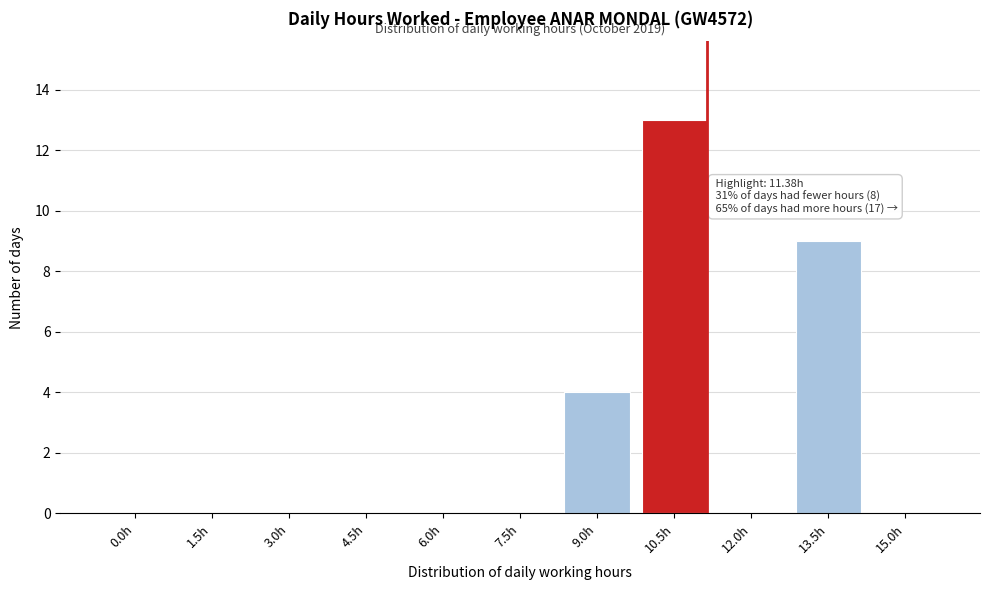

Reading left to right, what are all the values shown in this chart?

0.0h=0	1.5h=0	3.0h=0	4.5h=0	6.0h=0	7.5h=0	9.0h=4	10.5h=13	12.0h=0	13.5h=9	15.0h=0